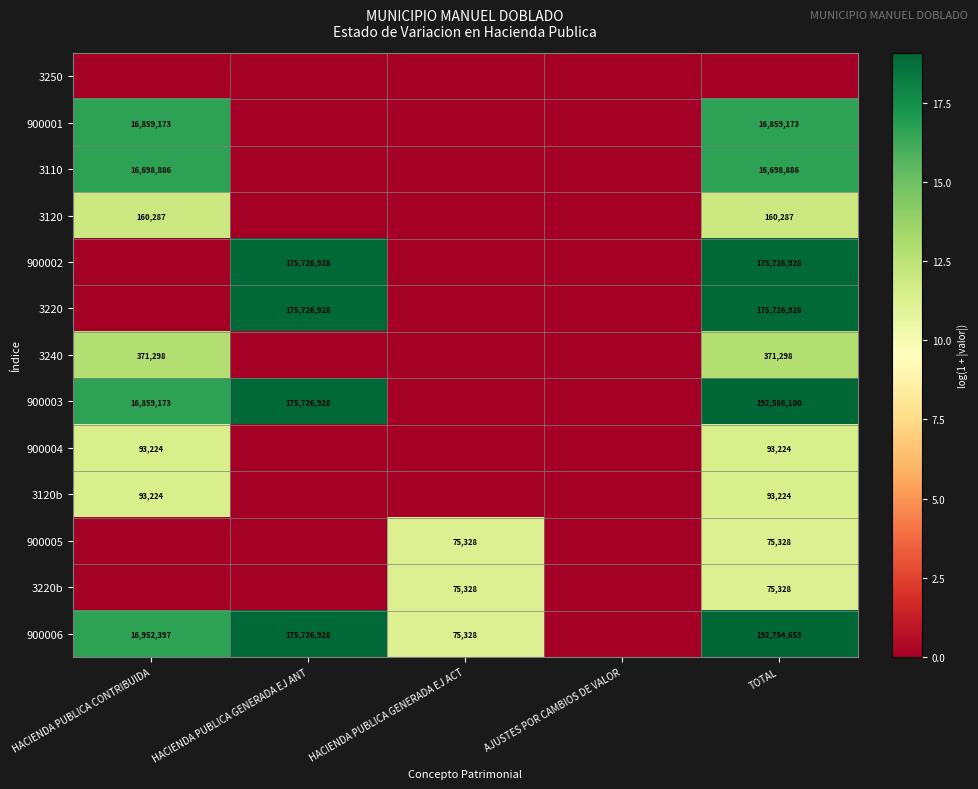

What is the sum of the 900005 values at TOTAL and HACIENDA PUBLICA GENERADA EJ ACT?

150656